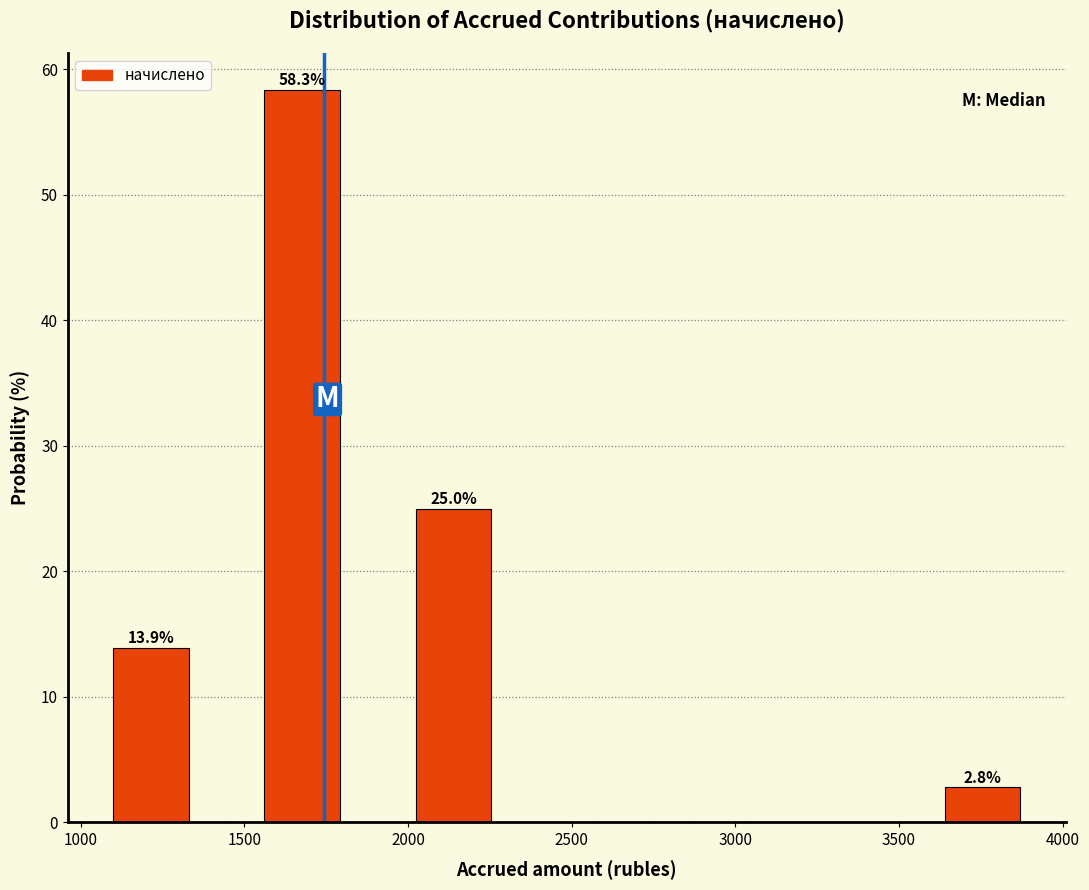

Which range on the x-axis has the tallest bar?

1550 to 1800